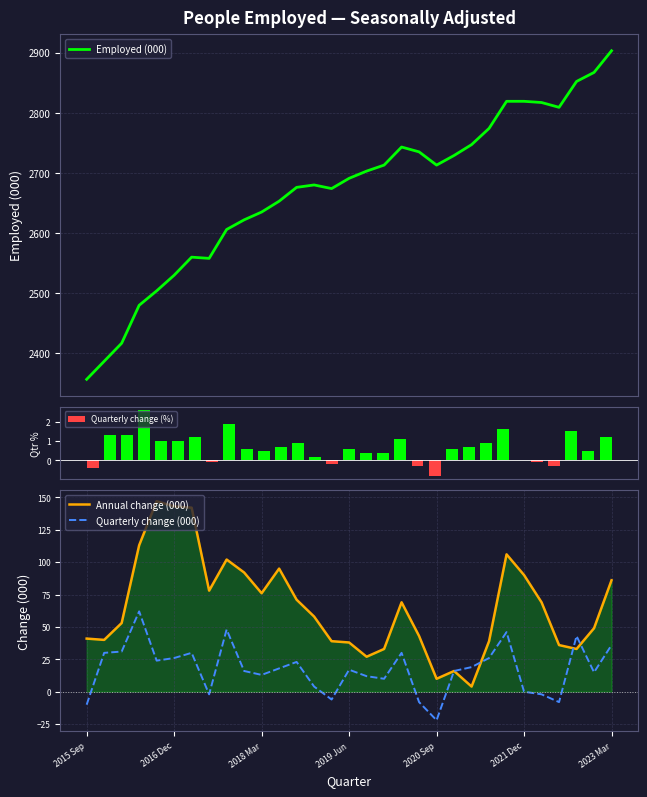

What is the minimum value shown in the chart?

-22.0